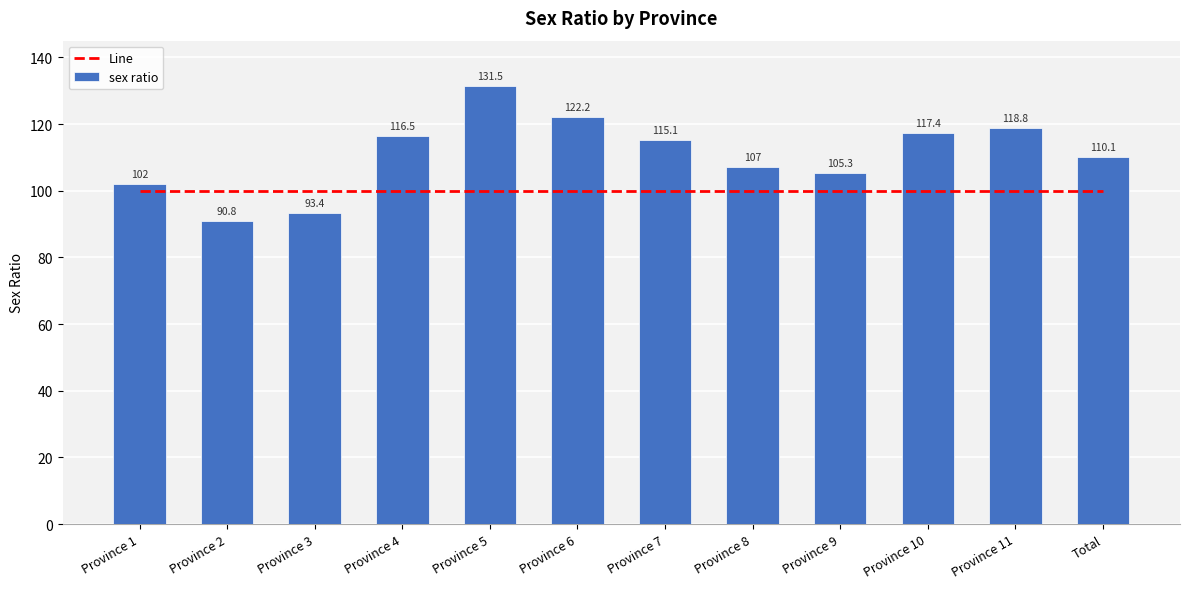

What is the maximum value for sex ratio?

131.5